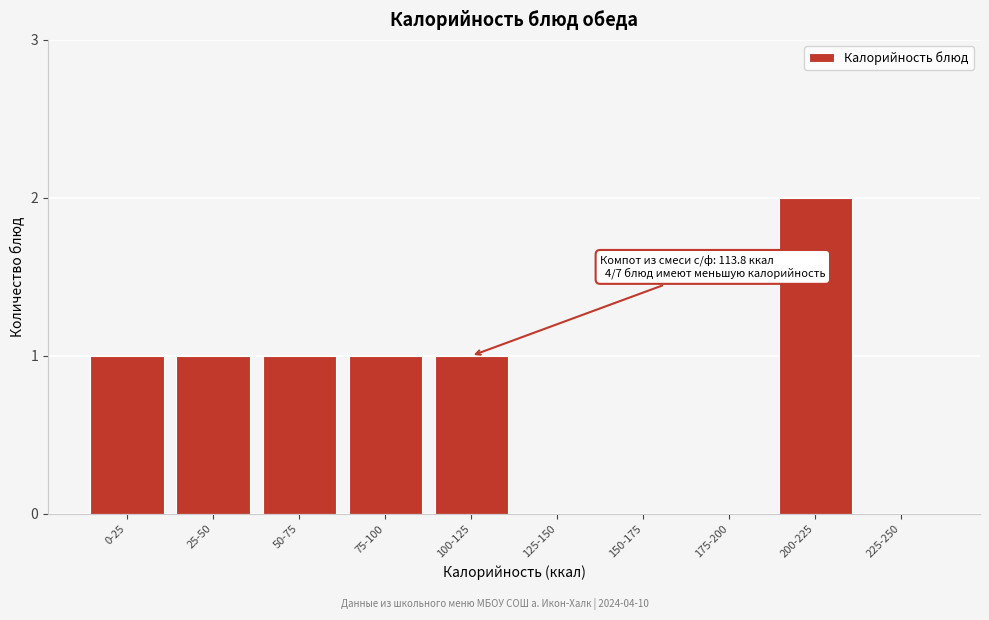

Reading left to right, transcribe all the data shown in this chart.

0-25=1	25-50=1	50-75=1	75-100=1	100-125=1	125-150=0	150-175=0	175-200=0	200-225=2	225-250=0